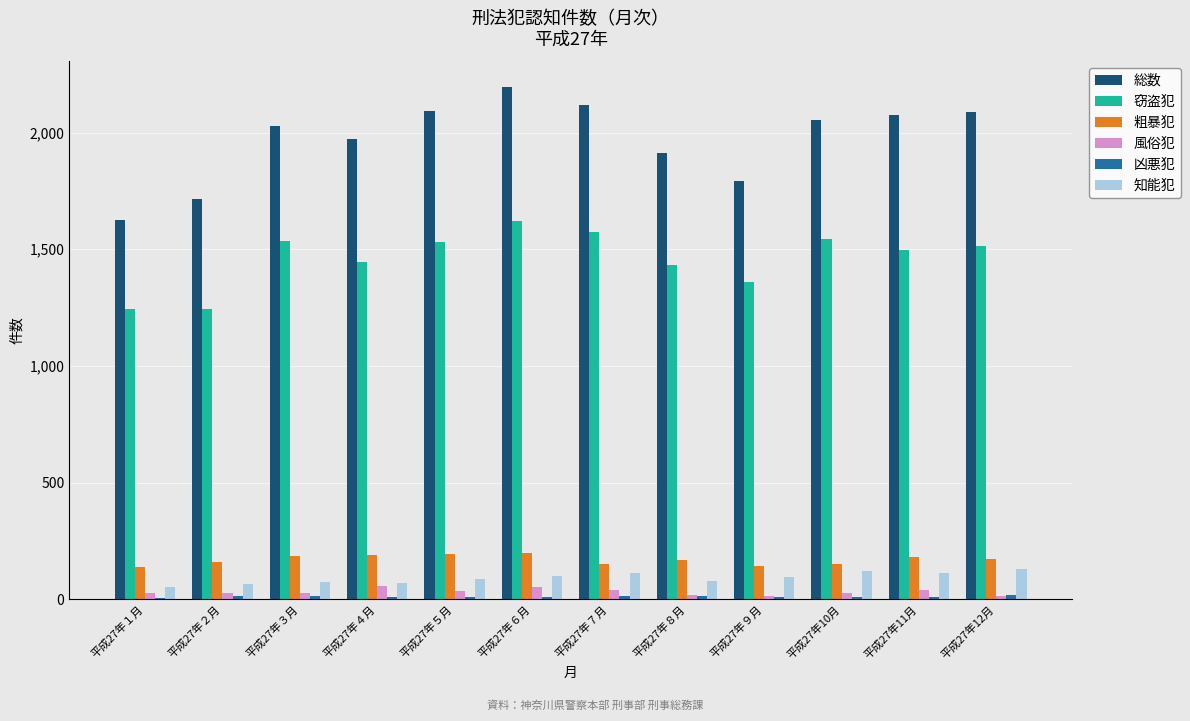

The value of 粗暴犯 at 平成27年11月 is 181. True or false?

True